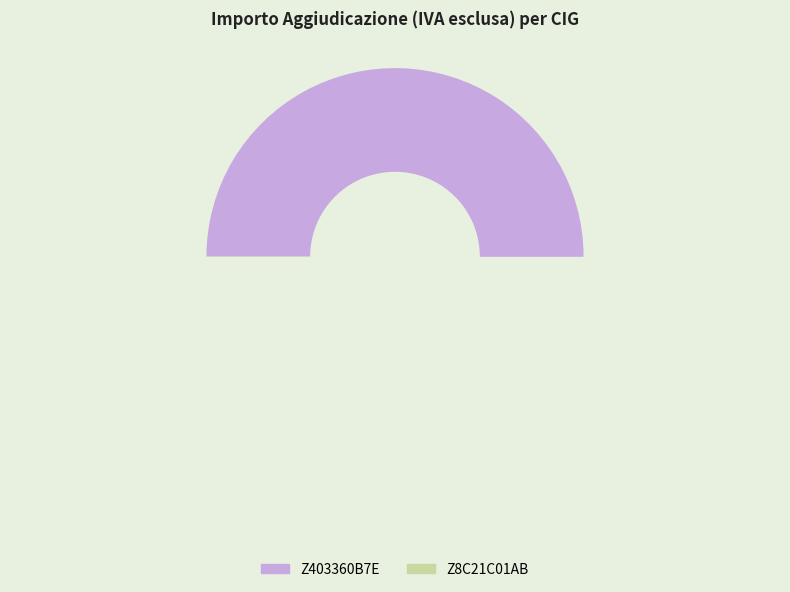

How many segments does this pie chart have?

2